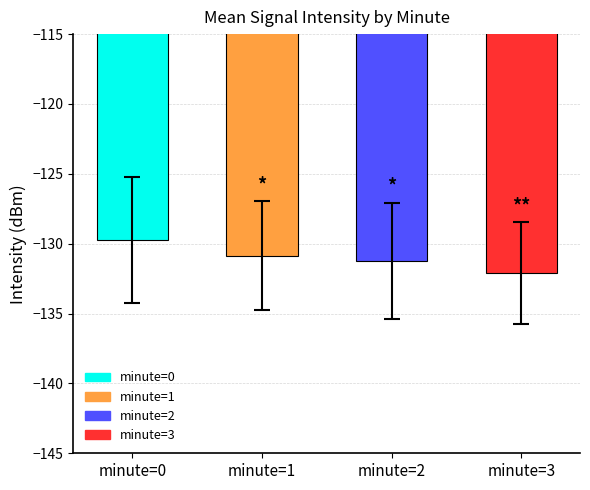

Read the std_intensity value at minute=2.

4.2